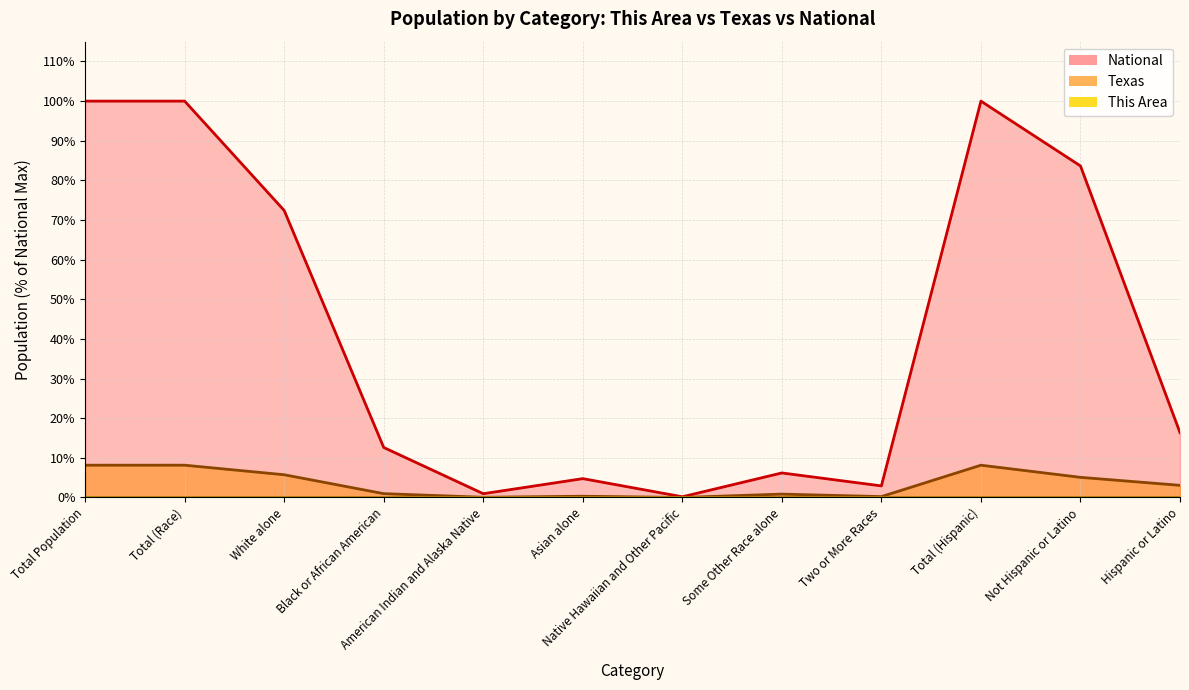

True or false: Texas and National cross at least once.

False